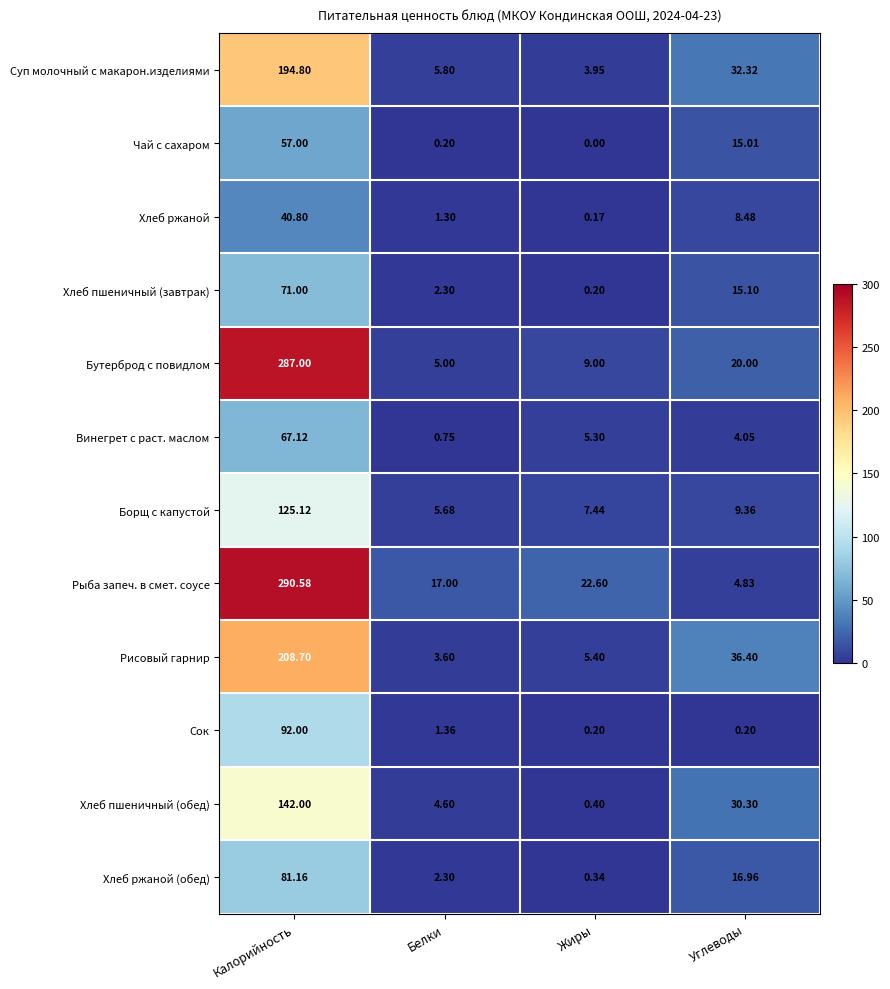

At how many categories does at least one series exceed 184?

1